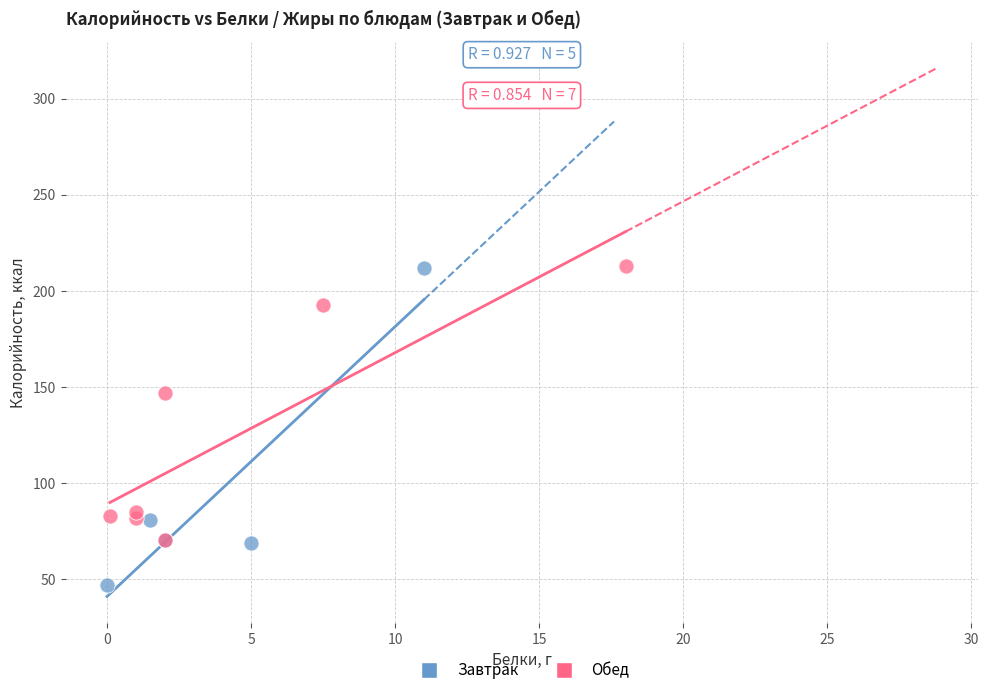

Which series has the largest Y range (max minus min)?

Завтрак